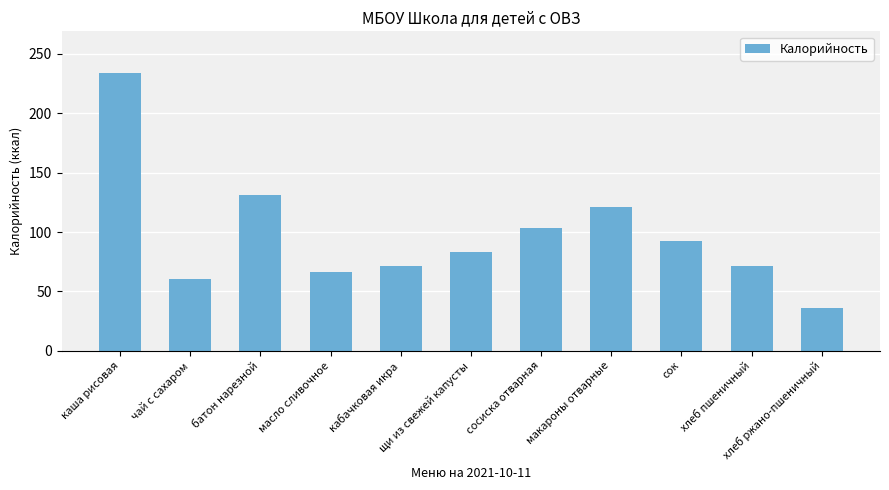

Reading right to left, transcribe all the data shown in this chart.

36.0	71.0	92.0	121.0	103.5	83.0	71.0	66.0	131.0	60.0	234.0